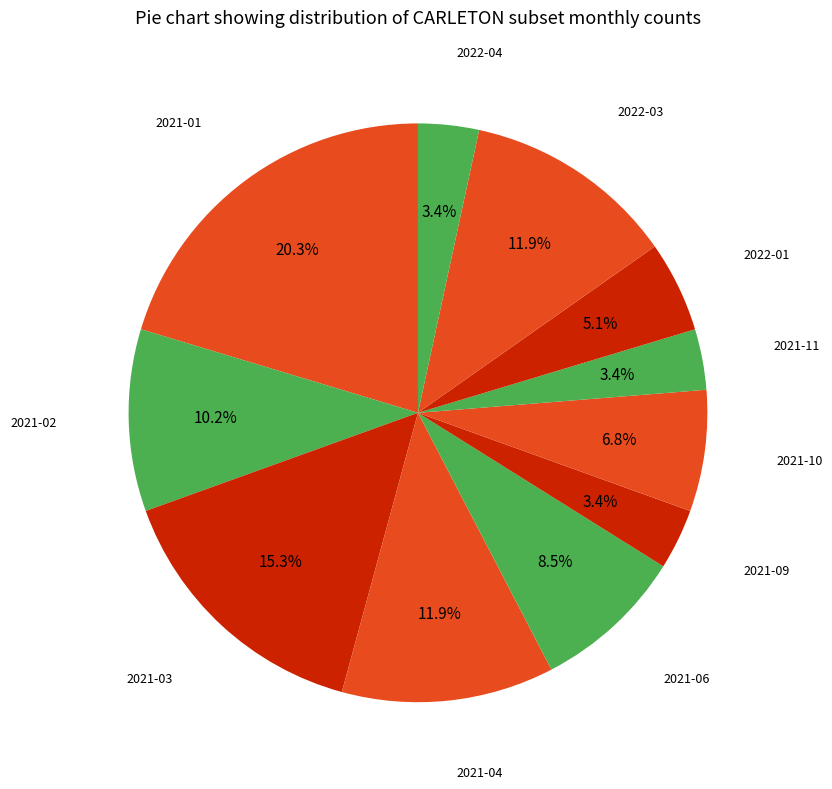

Rank the categories by value from lowest to highest.

2021-09, 2021-11, 2022-04, 2022-01, 2021-10, 2021-06, 2021-02, 2021-04, 2022-03, 2021-03, 2021-01